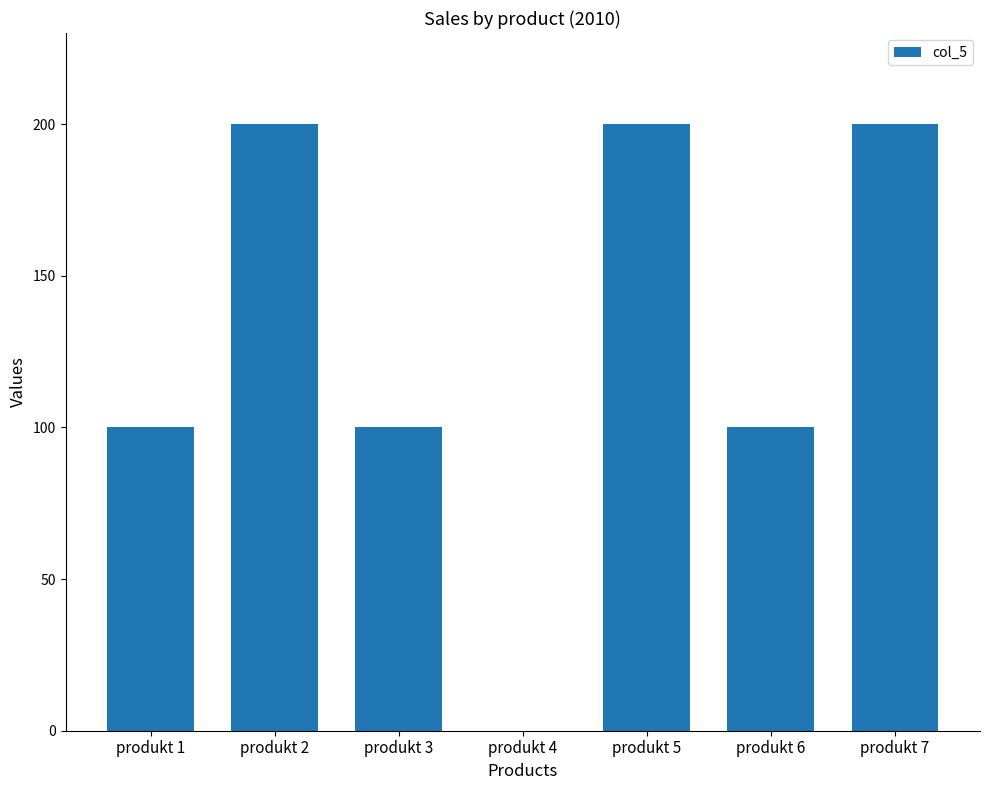

The value at produkt 2 is 200. True or false?

True